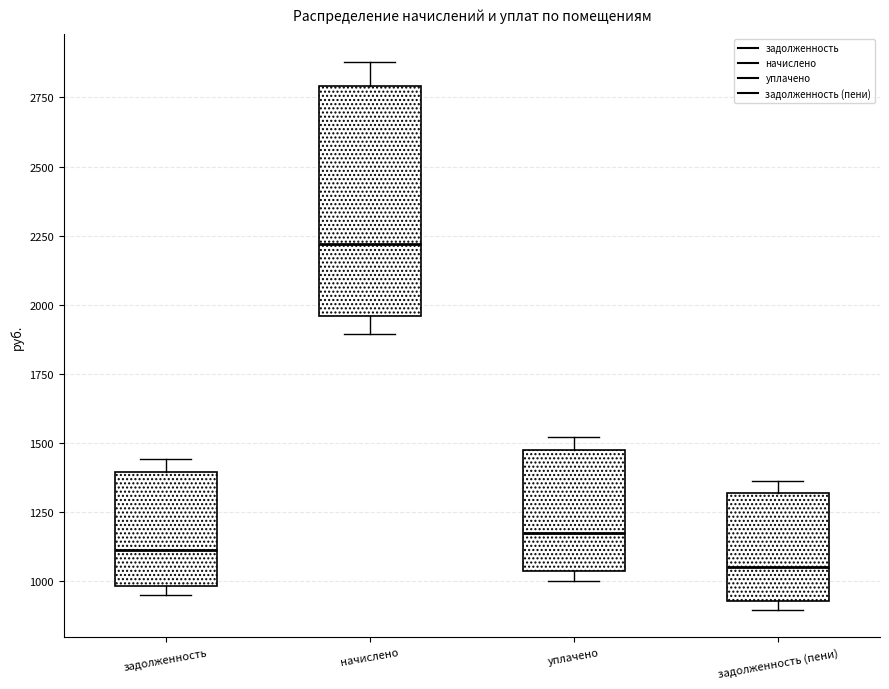

Reading left to right, transcribe this box plot: for each box, give where its median line is, the range the box spans, and where its two whiskers end, as read against the y-axis. The values are not printed on the chart, so give them approximately, as read against the axis.

задолженность: median 1100, box 1000 to 1400, whiskers 950 to 1450
начислено: median 2200, box 1950 to 2800, whiskers 1900 to 2900
уплачено: median 1150, box 1050 to 1450, whiskers 1000 to 1500
задолженность (пени): median 1050, box 950 to 1300, whiskers 900 to 1350